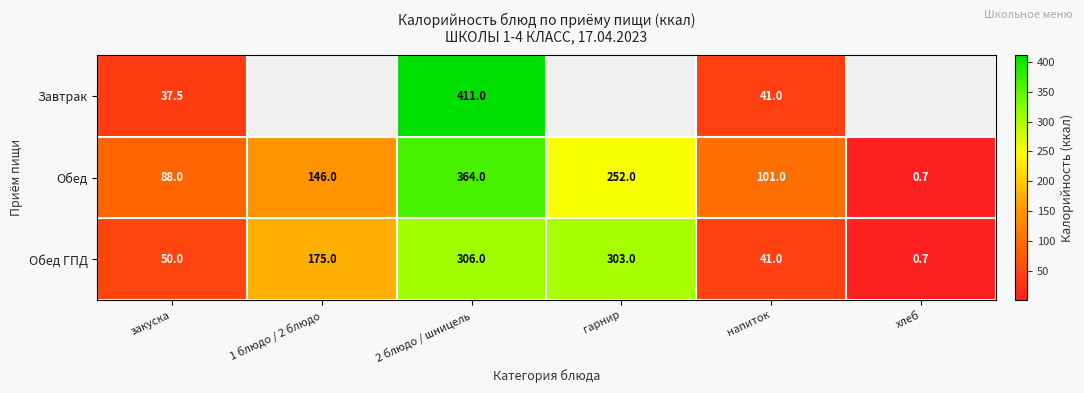

What is the difference between the highest and lowest values at 2 блюдо / шницель?

105.0